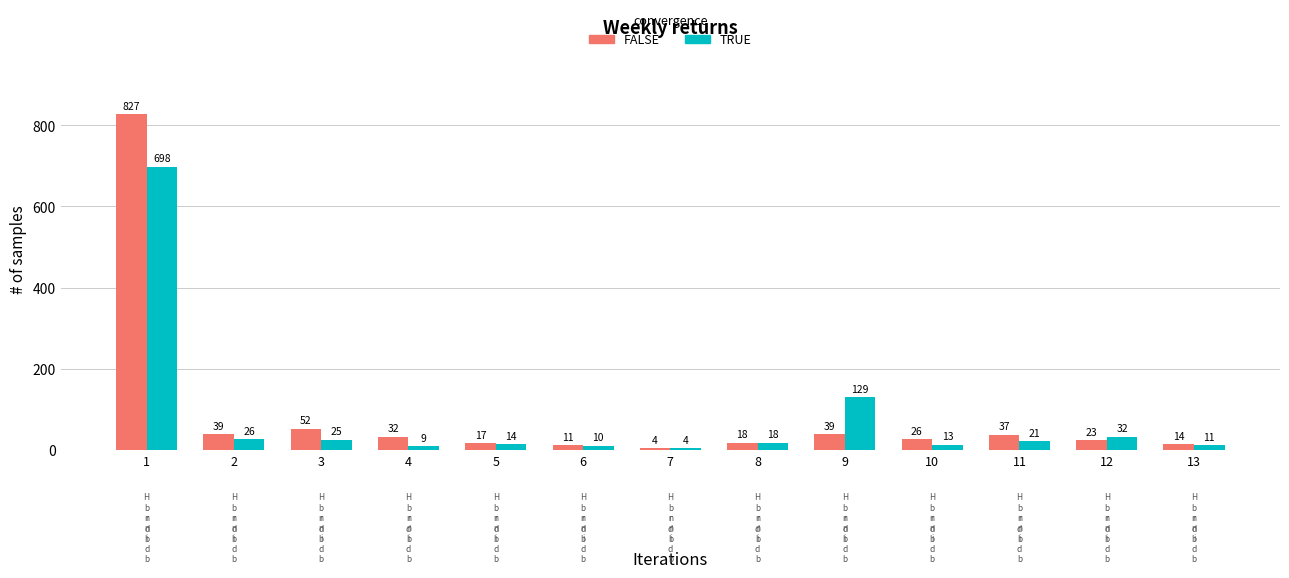

What is the difference between the maximum and second lowest values in the FALSE series?

816